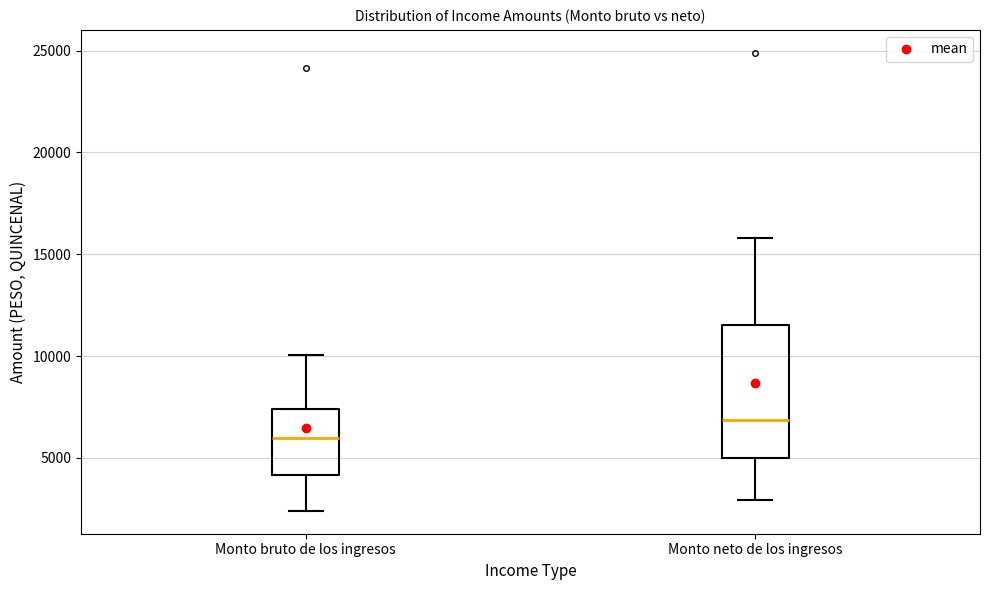

Which box has the lowest median line?

Monto bruto de los ingresos